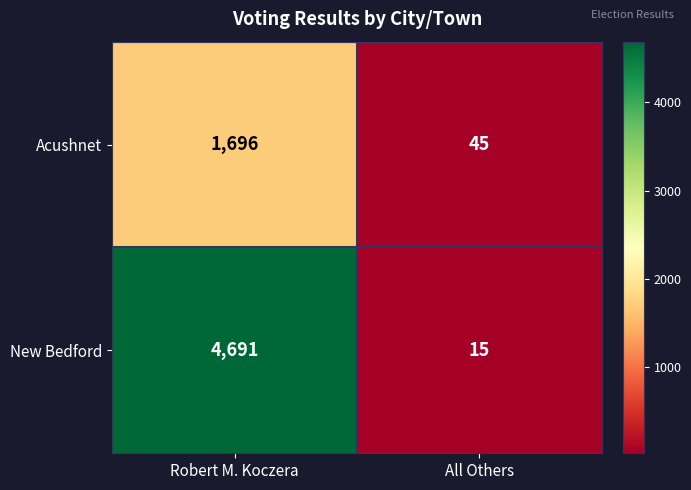

Reading left to right, what are all the values shown in this chart?

Acushnet: 1696	45
New Bedford: 4691	15